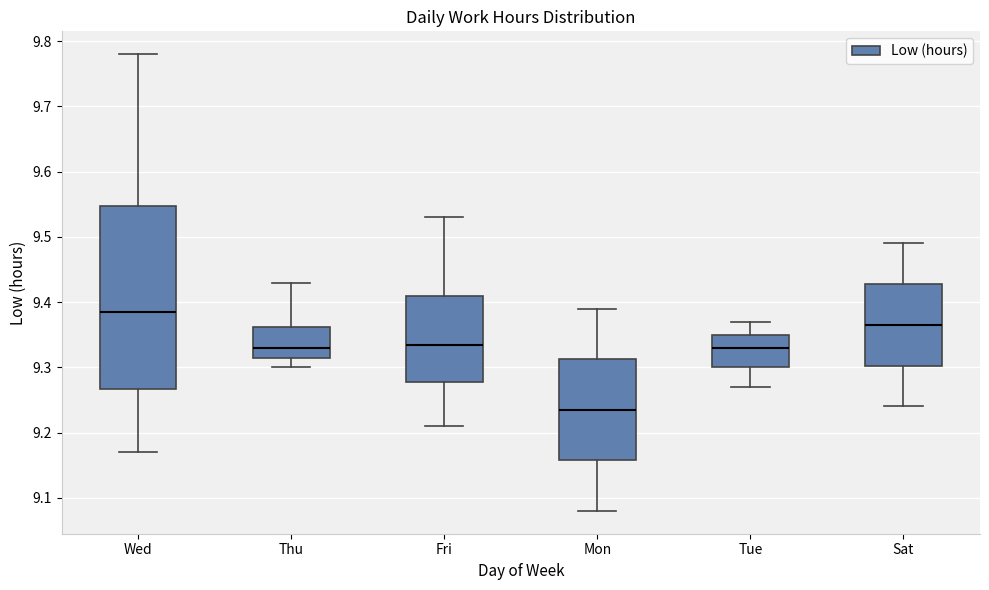

Comparing the boxes themselves (not the whiskers), which one is the tallest?

Wed